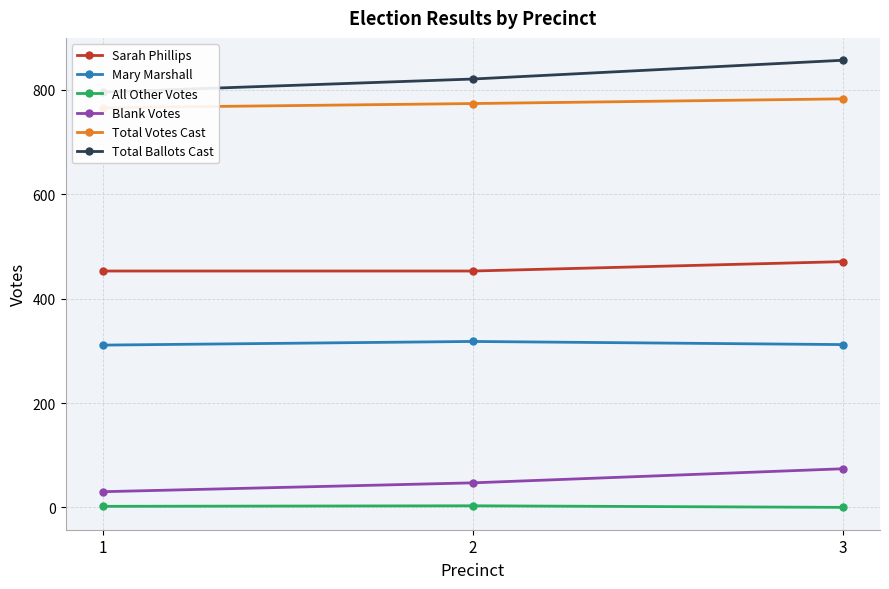

List the series in order of their peak value, highest first.

Total Ballots Cast, Total Votes Cast, Sarah Phillips, Mary Marshall, Blank Votes, All Other Votes